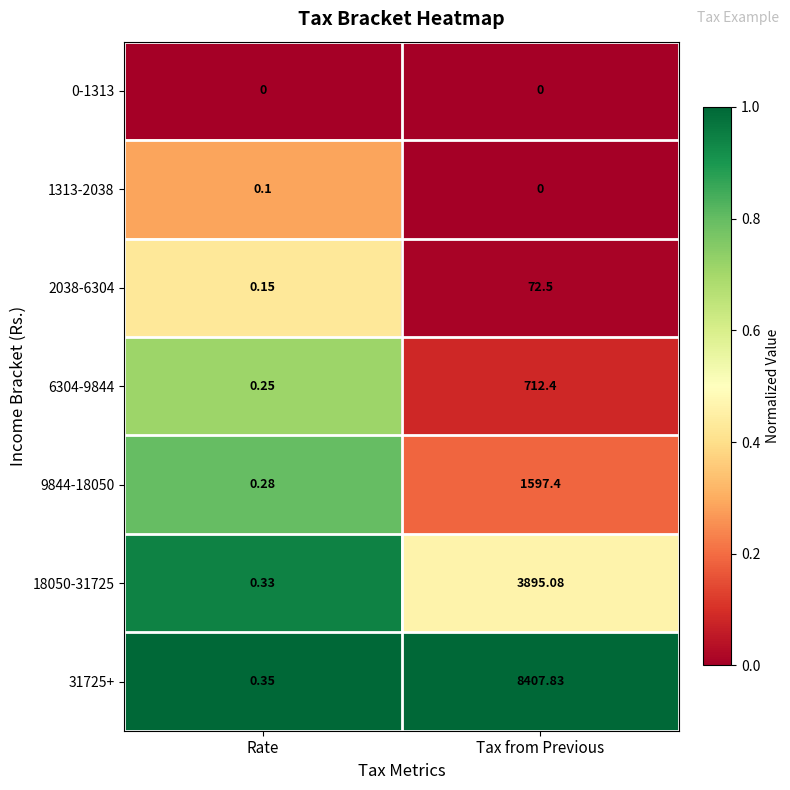

Where is 9844-18050 nearest to the value 798?

Rate